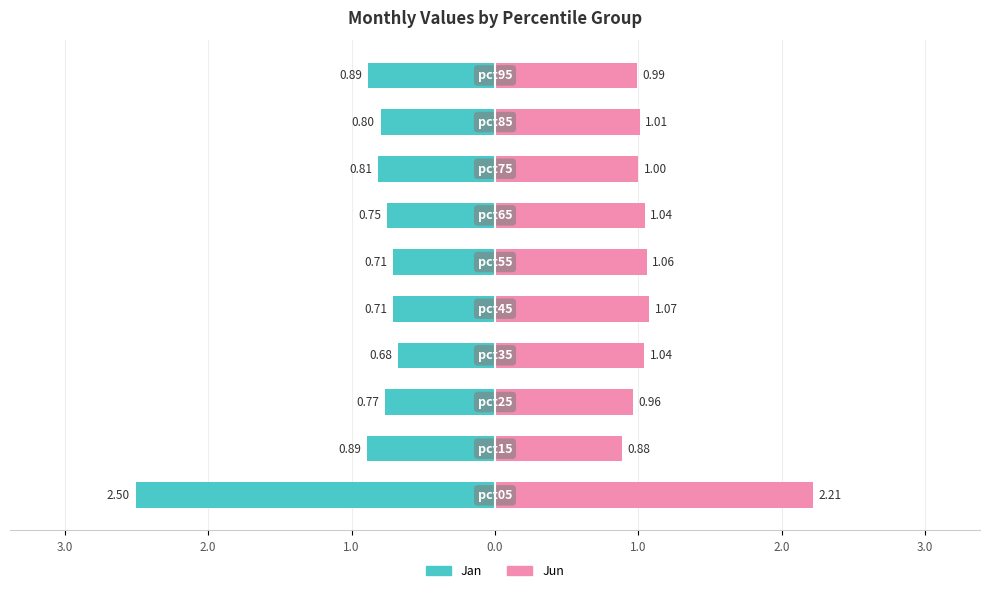

Reading right to left, transcribe all the data shown in this chart.

Jan: -0.9	-0.8	-0.8	-0.8	-0.7	-0.7	-0.7	-0.8	-0.9	-2.5
Jun: 1.0	1.0	1.0	1.0	1.1	1.1	1.0	1.0	0.9	2.2